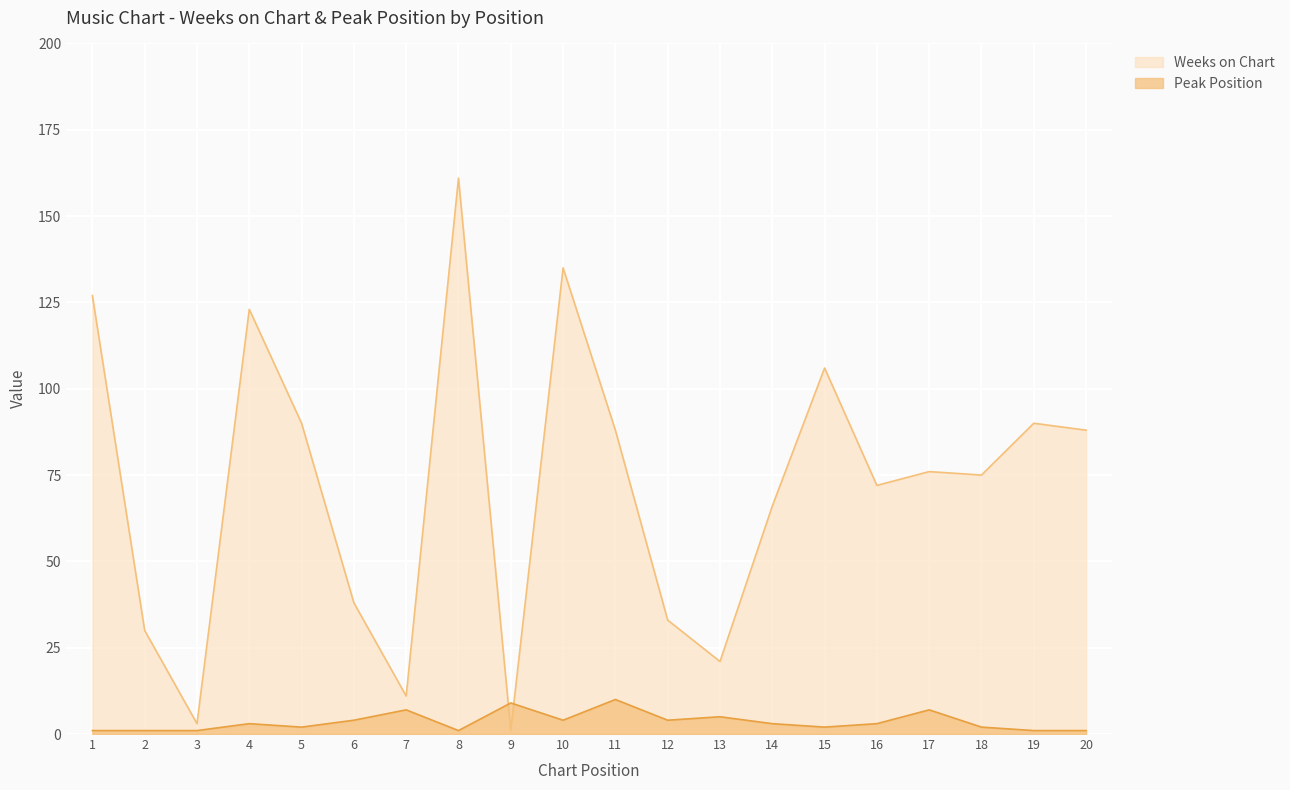

At how many categories does at least one series exceed 44?

13